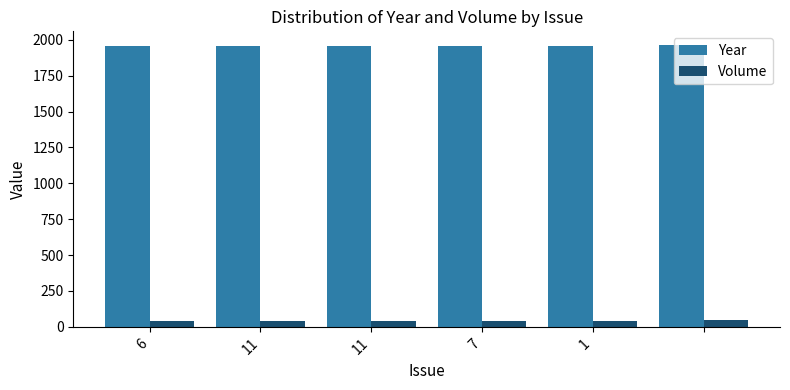

What is the difference between the second highest and minimum values in the Volume series?

5